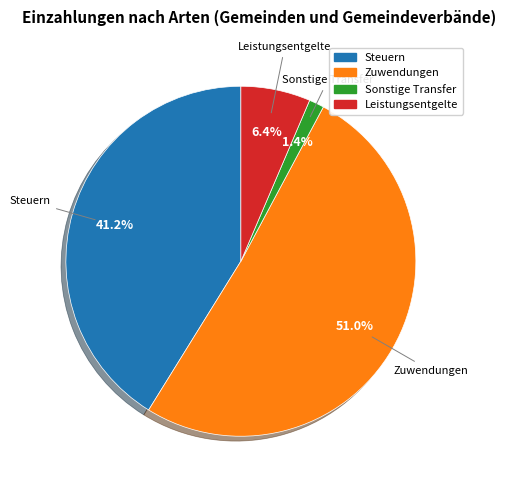

To the nearest percent, what is the difference between the largest and smallest slice percentages?

50%